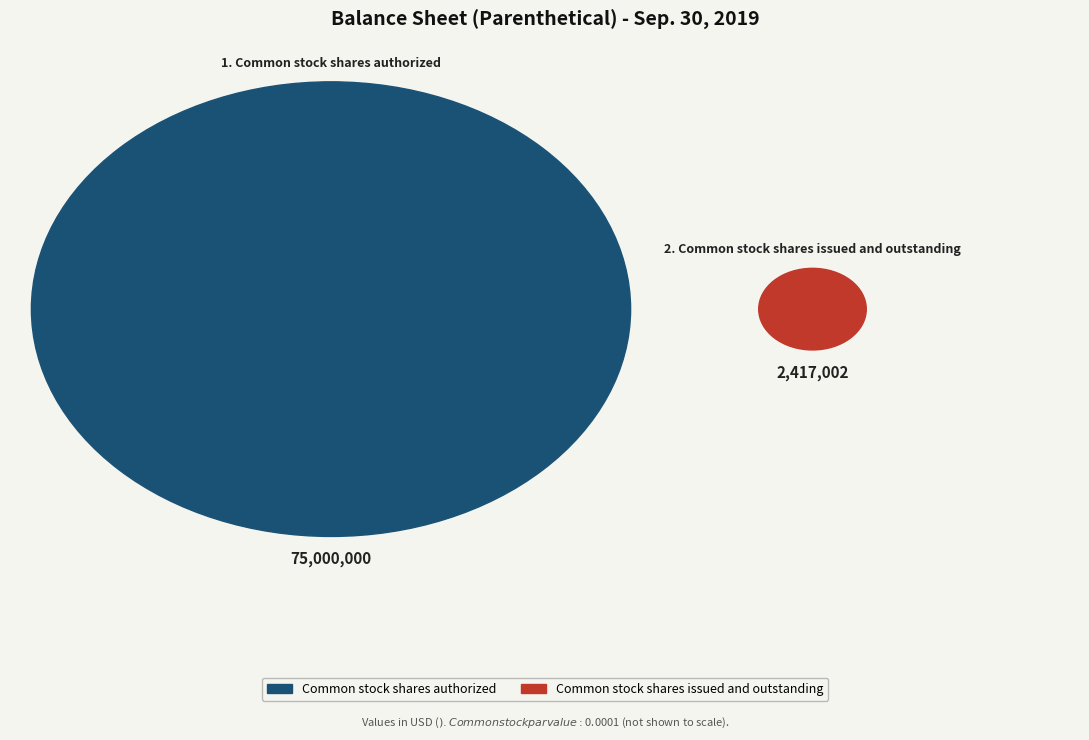

Which category has the biggest portion of the pie?

Common stock shares authorized